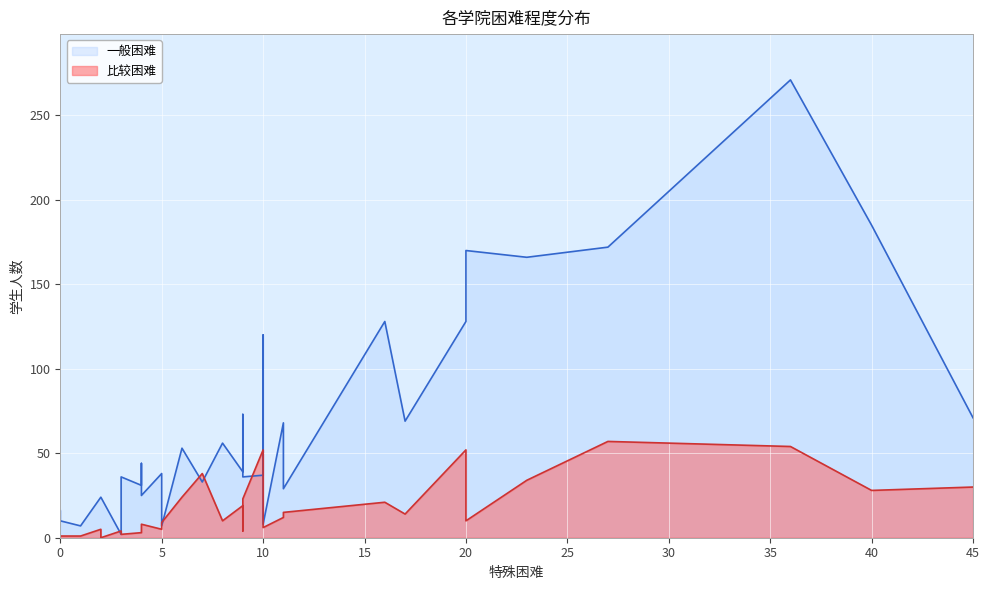

What are all the series names shown in the legend?

一般困难, 比较困难